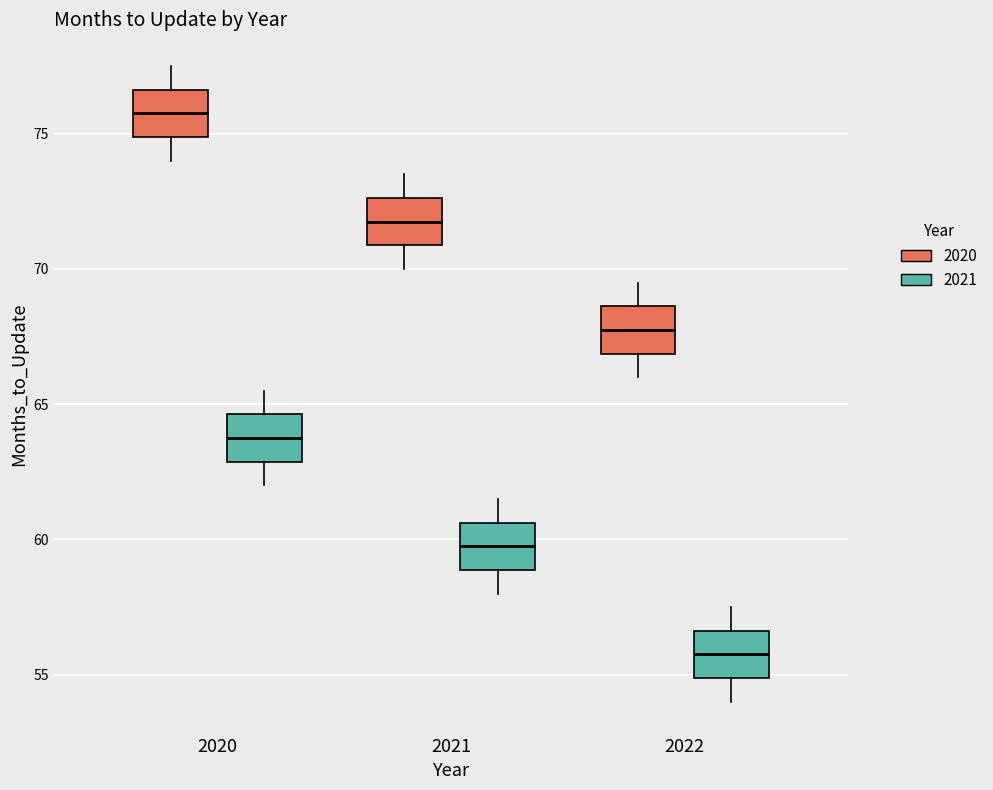

Which box's median line is the lowest?

2022 (2021)